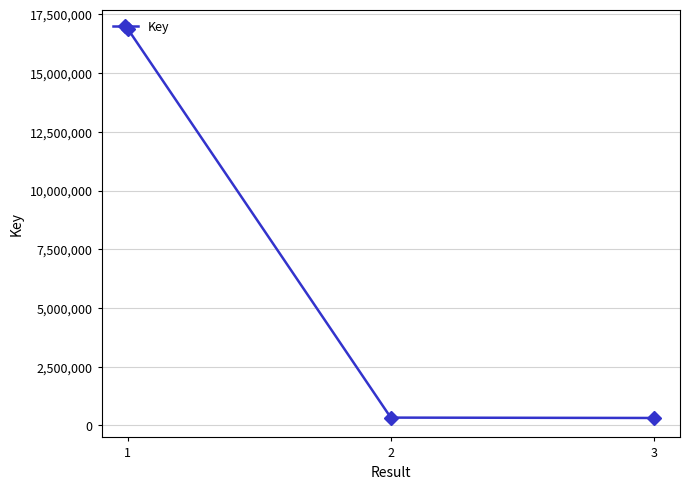

What is the maximum value shown in the chart?

16878951